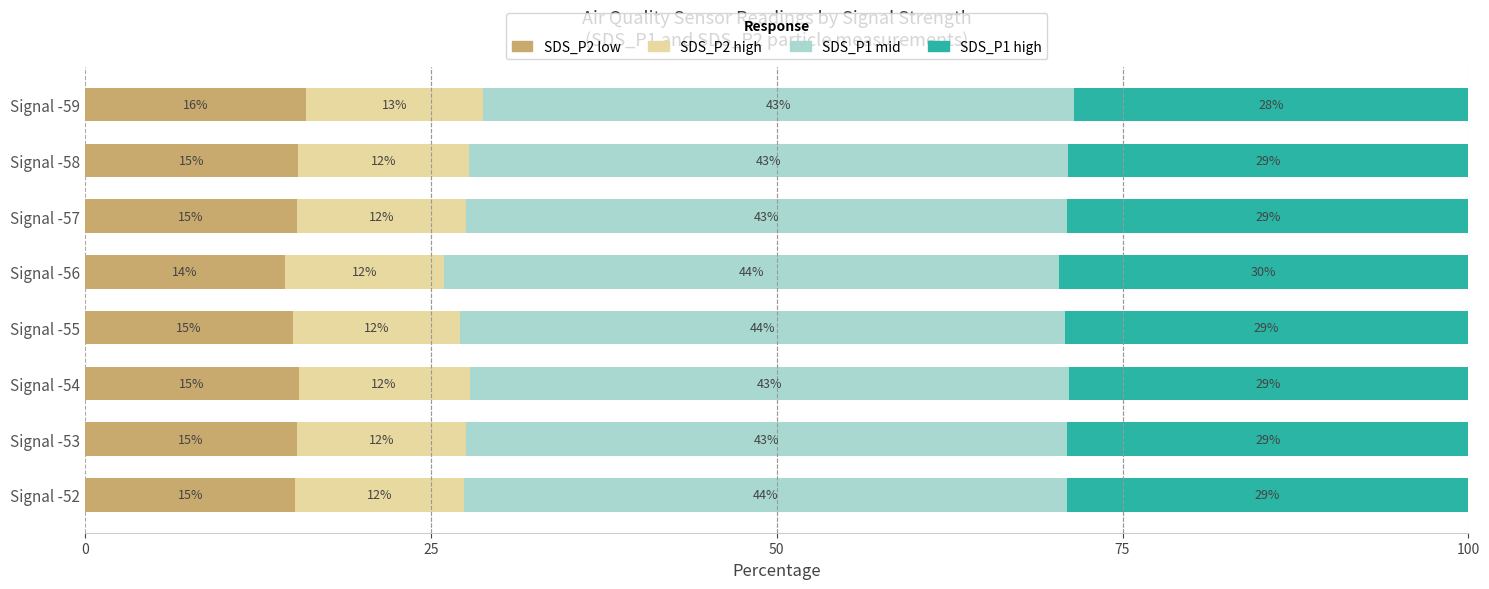

Which category has the highest value in the SDS_P2 low series?

Signal -59